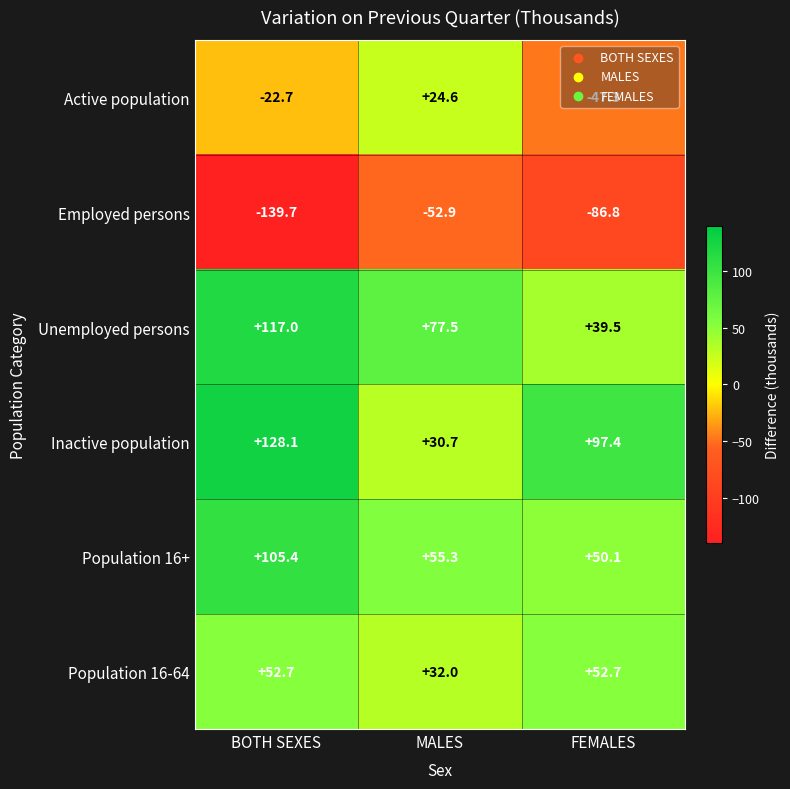

Rank the series by their maximum value, from highest to lowest.

Inactive population, Unemployed persons, Population 16+, Population 16-64, Active population, Employed persons